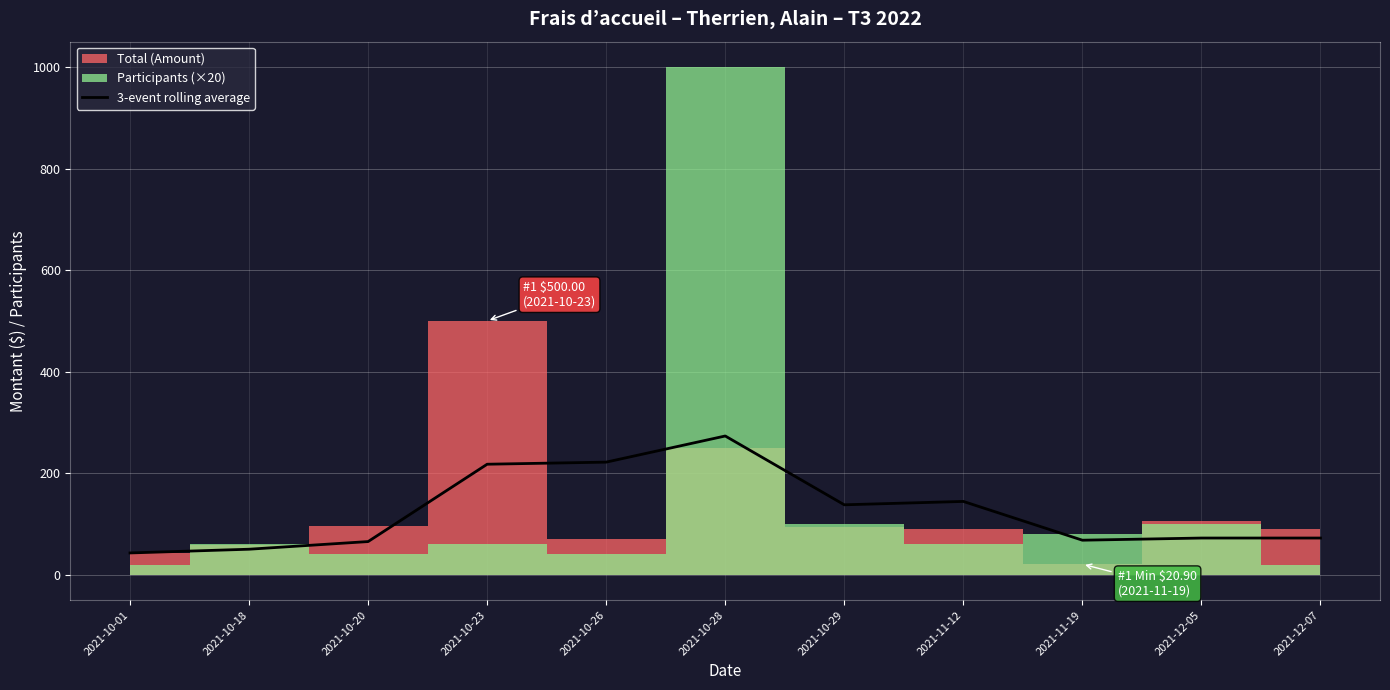

Reading right to left, list all the values displayed in this chart.

72.4	72.4	68.1	144.5	137.8	273.4	221.9	217.8	65.4	50.3	43.0